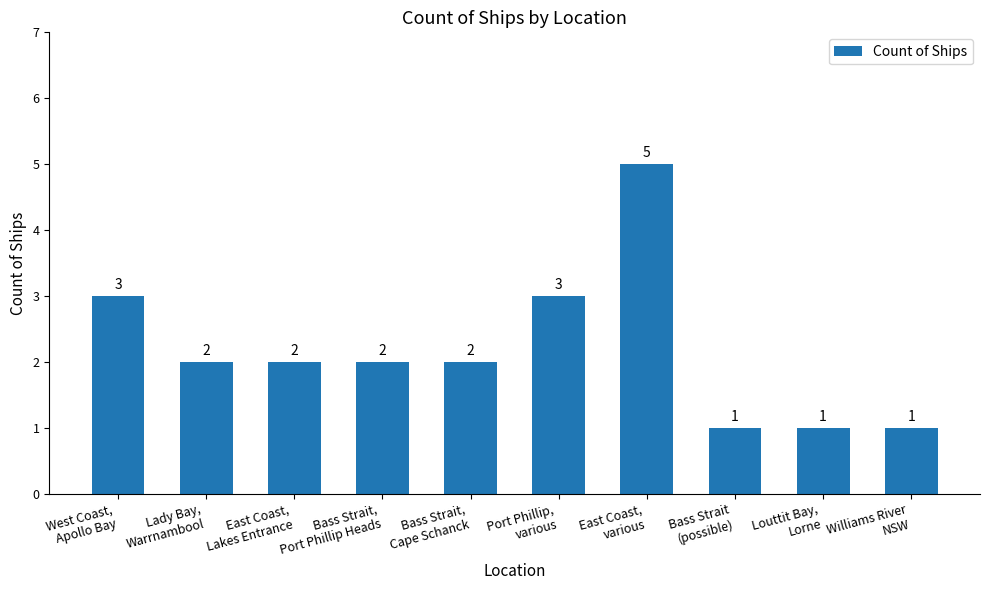

Reading left to right, extract all data points from this chart.

West Coast,
Apollo Bay=3	Lady Bay,
Warrnambool=2	East Coast,
Lakes Entrance=2	Bass Strait,
Port Phillip Heads=2	Bass Strait,
Cape Schanck=2	Port Phillip,
various=3	East Coast,
various=5	Bass Strait
(possible)=1	Louttit Bay,
Lorne=1	Williams River
NSW=1